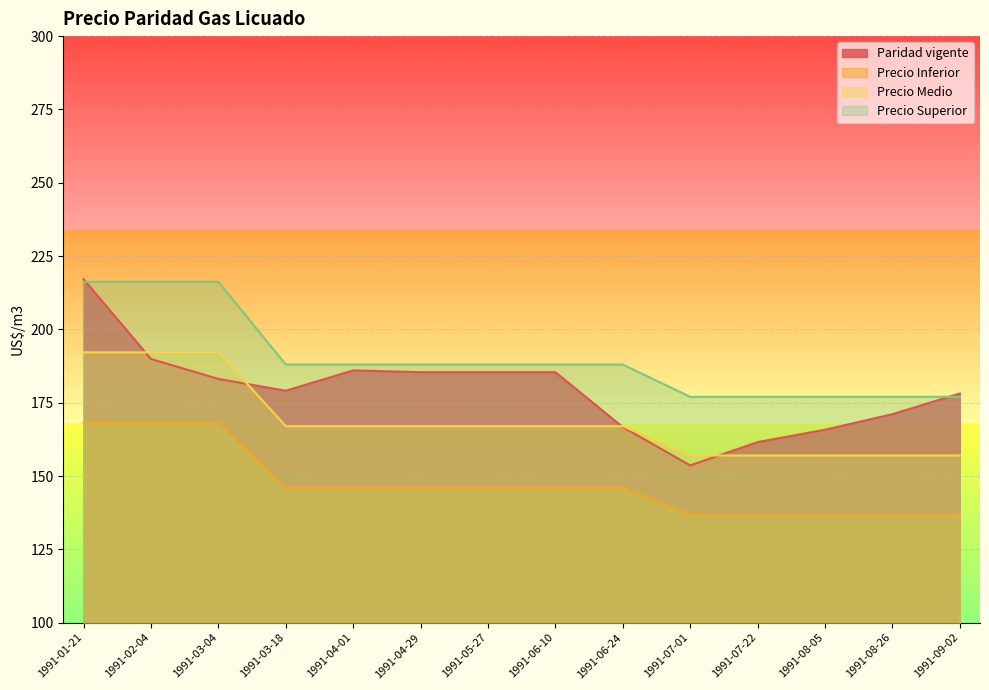

Where do Paridad vigente and Precio Medio first cross each other?

1991-01-21 and 1991-02-04